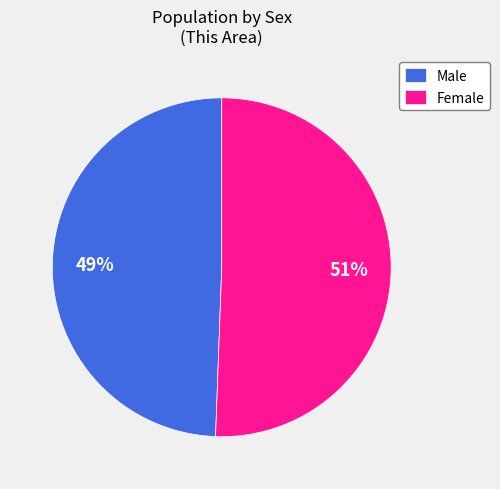

Between Male and Female, which is larger?

Female